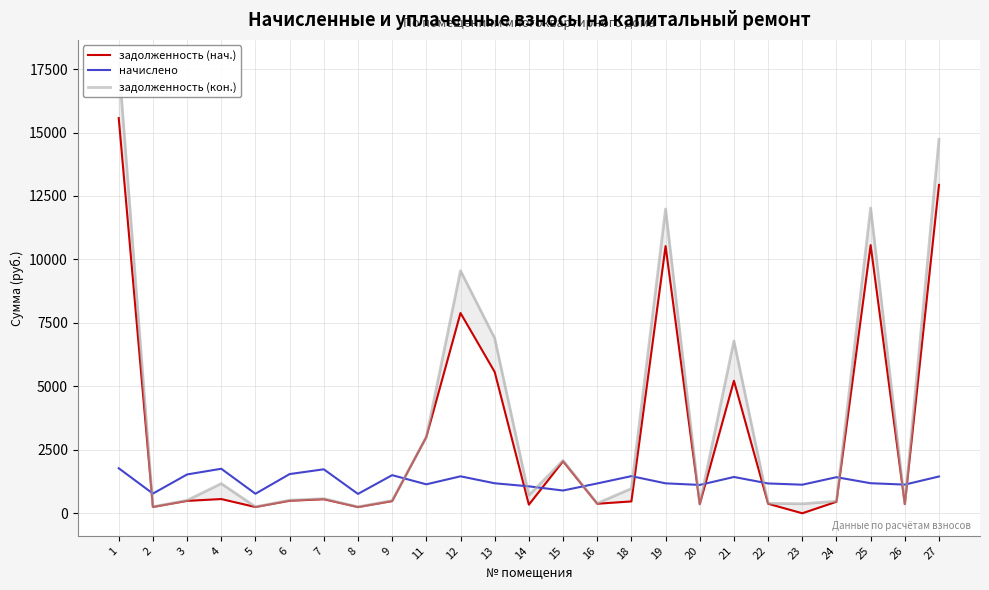

Count the number of data series in this chart.

3